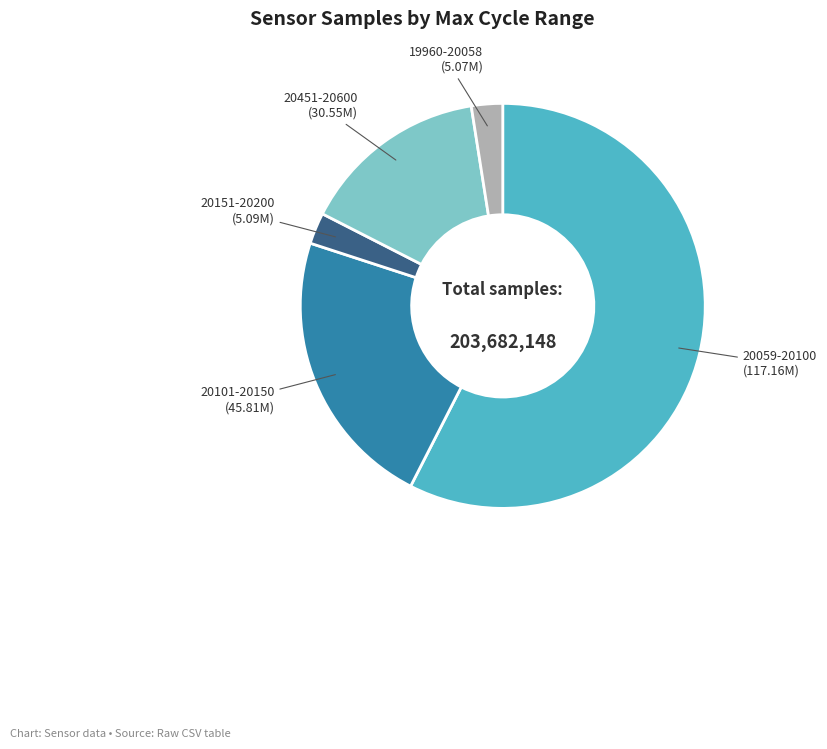

Count the number of slices in the pie.

5